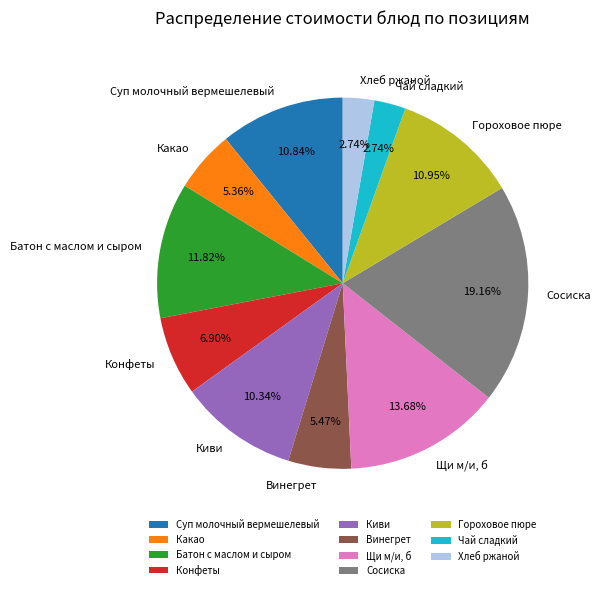

Is Киви the majority of the pie?

No